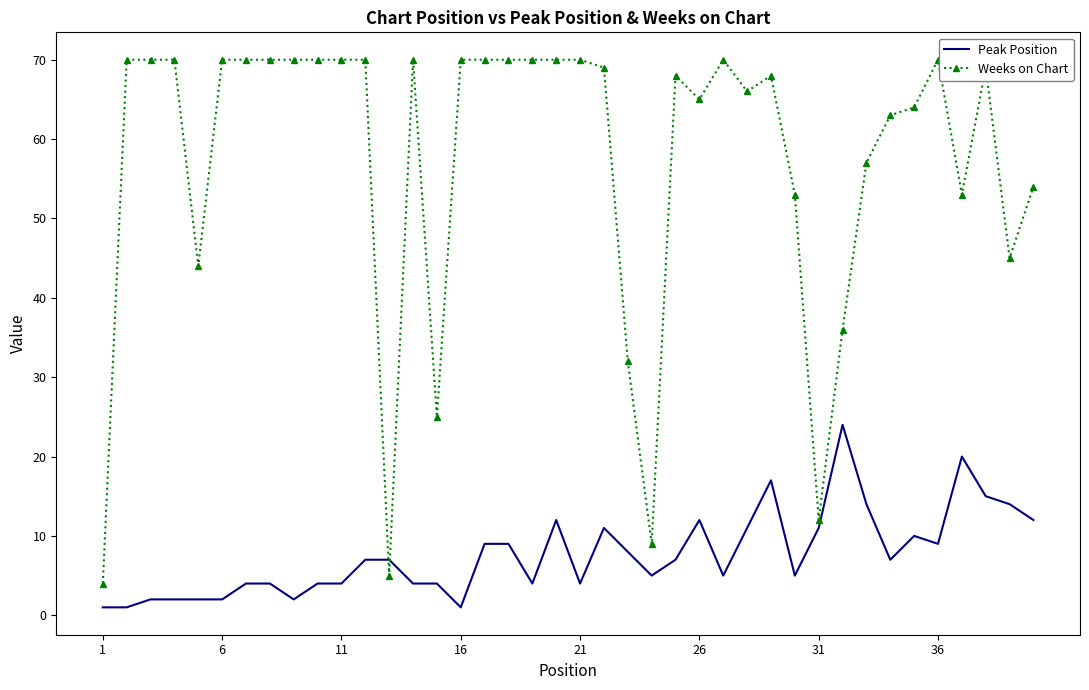

Rank the series by their average value, from highest to lowest.

Weeks on Chart, Peak Position